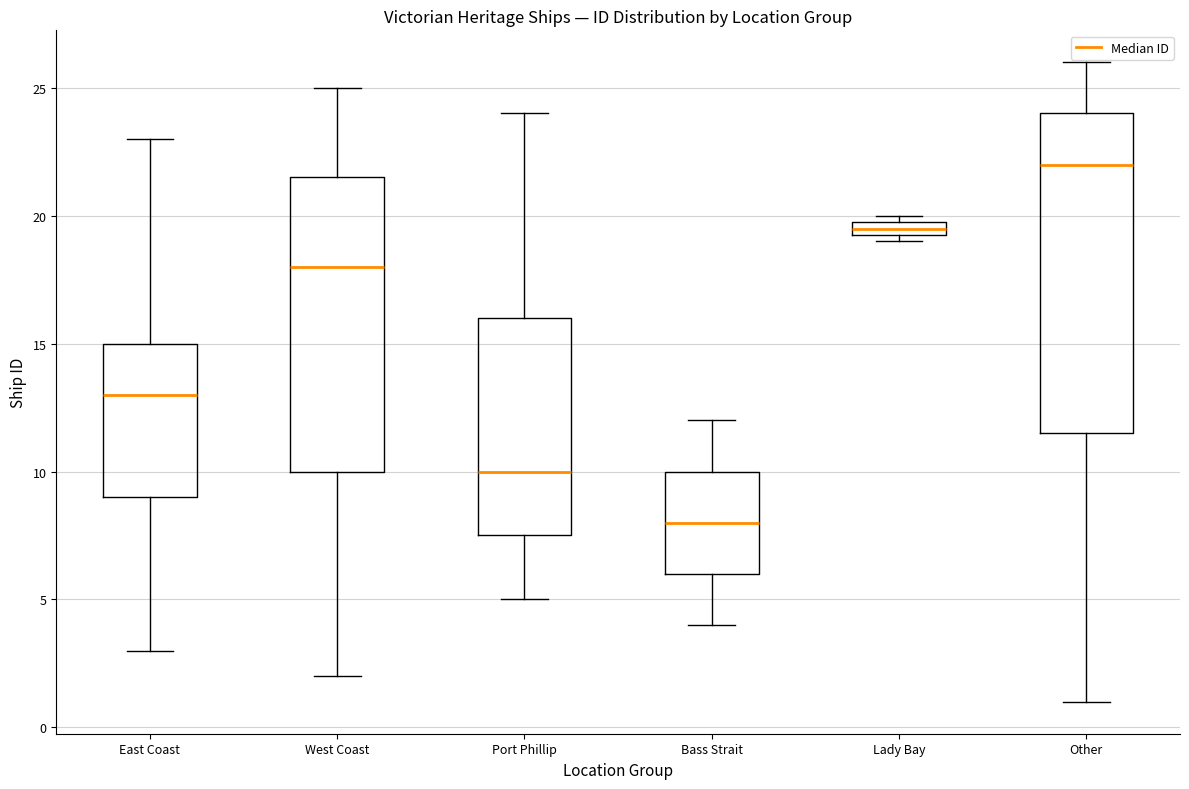

Comparing the boxes themselves (not the whiskers), which one is the tallest?

Other